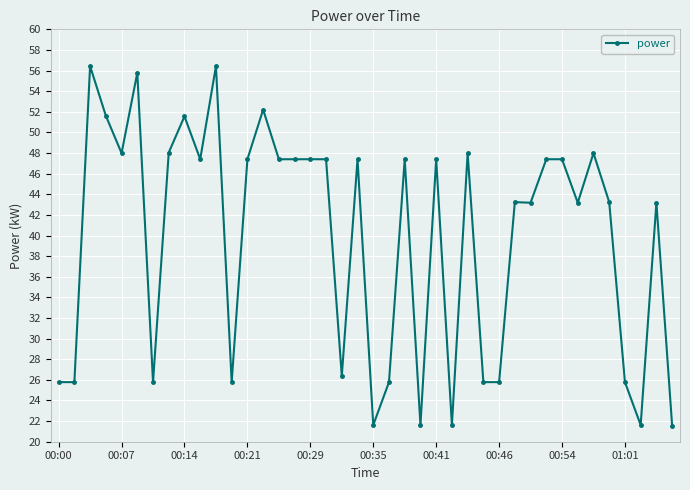

What is the average value?

39.9